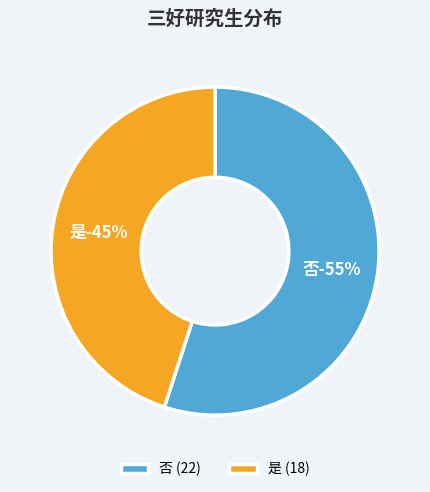

To the nearest percent, what portion does 是 represent?

45%